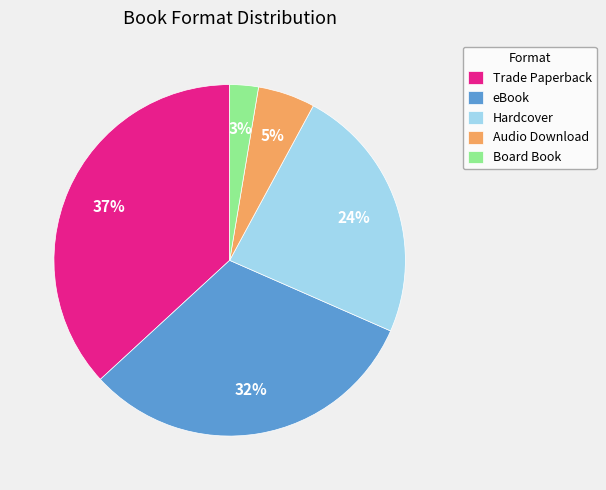

To the nearest percent, what is the average slice percentage?

20%